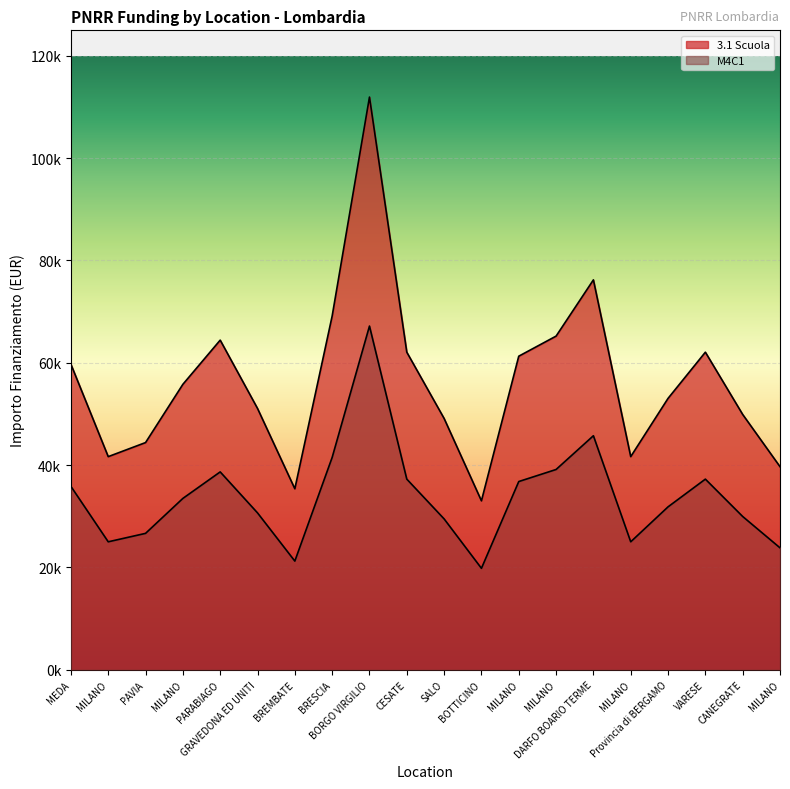

Is it true that M4C1 equals 42404.4 at GRAVEDONA ED UNITI?

False